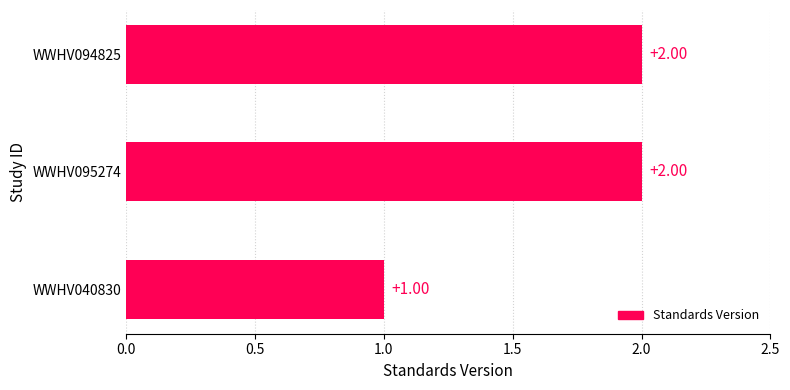

What is the sum of all values?

5